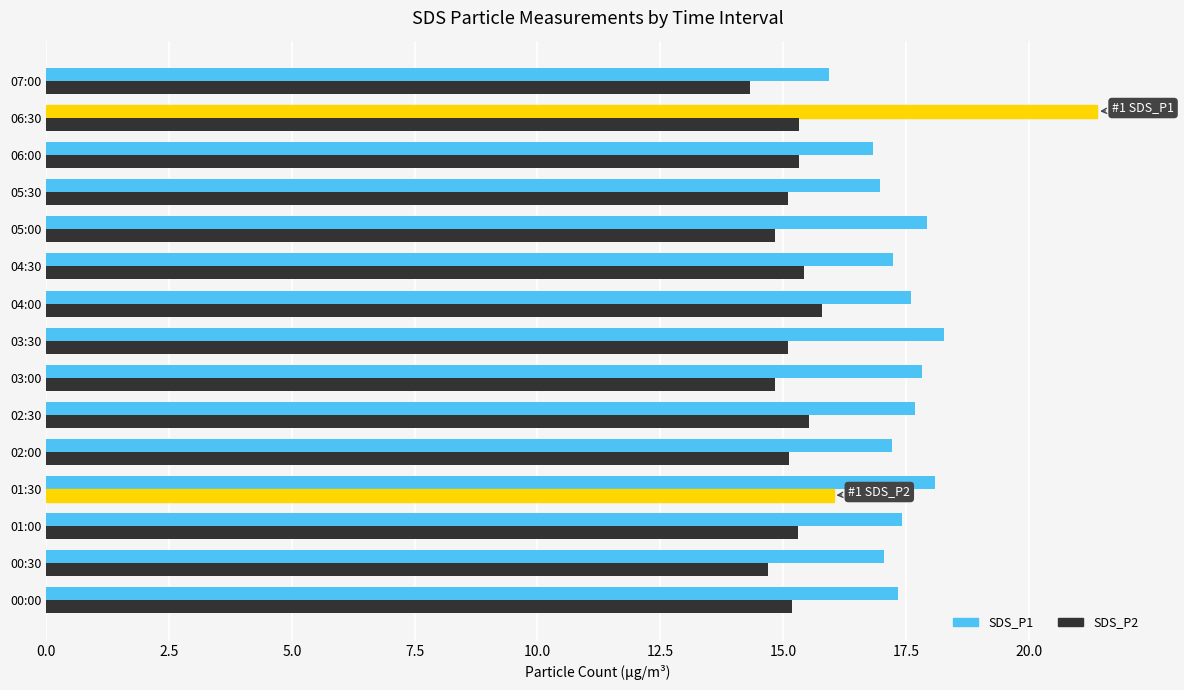

Which series has the largest total across all categories?

SDS_P1